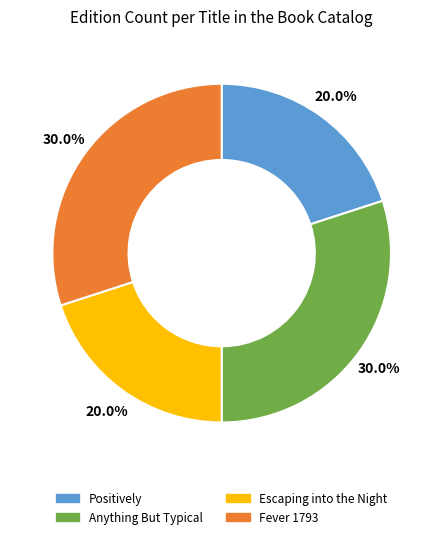

What portion of the pie excludes Anything But Typical?

70.0%